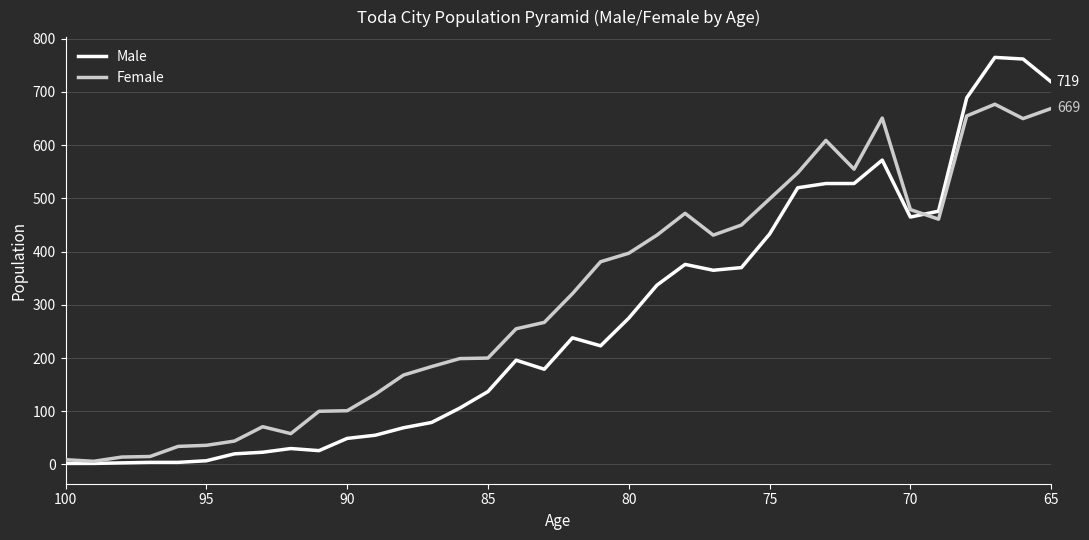

Reading left to right, what are all the values shown in this chart?

Male: 2	2	3	4	4	7	20	23	30	26	49	55	69	79	106	137	196	179	238	223	275	337	376	365	370	433	520	528	528	572	465	476	689	765	762	719
Female: 9	6	14	15	34	36	44	71	58	100	101	132	168	184	199	200	255	267	321	381	397	431	472	431	450	499	548	609	555	651	479	461	655	677	650	669